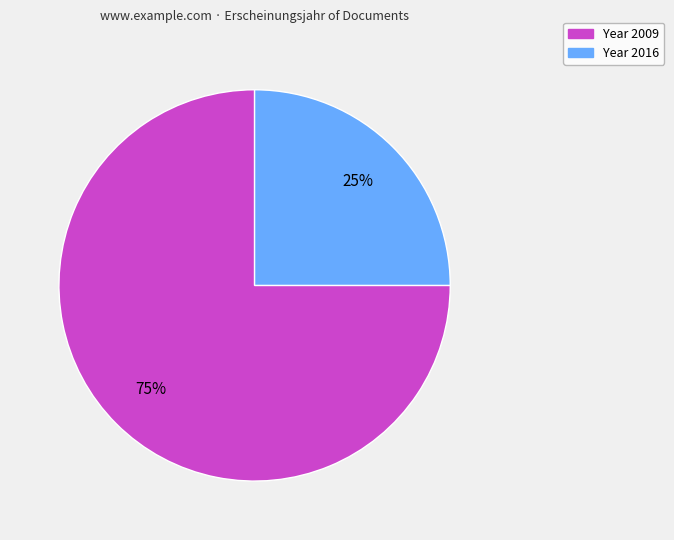

Is there any slice that represents more than half of the pie?

Yes